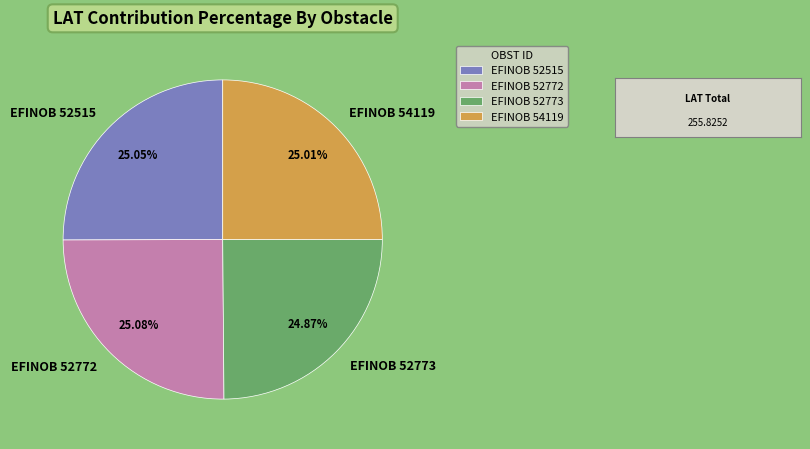

Does EFINOB 54119 represent more than half of the total?

No